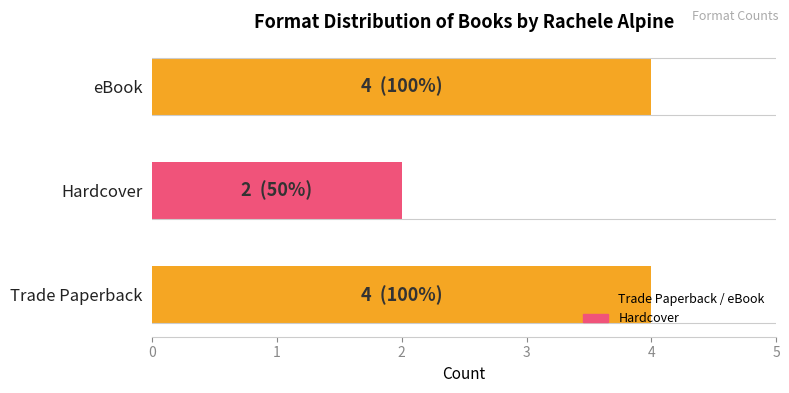

Are the bars horizontal?

Yes